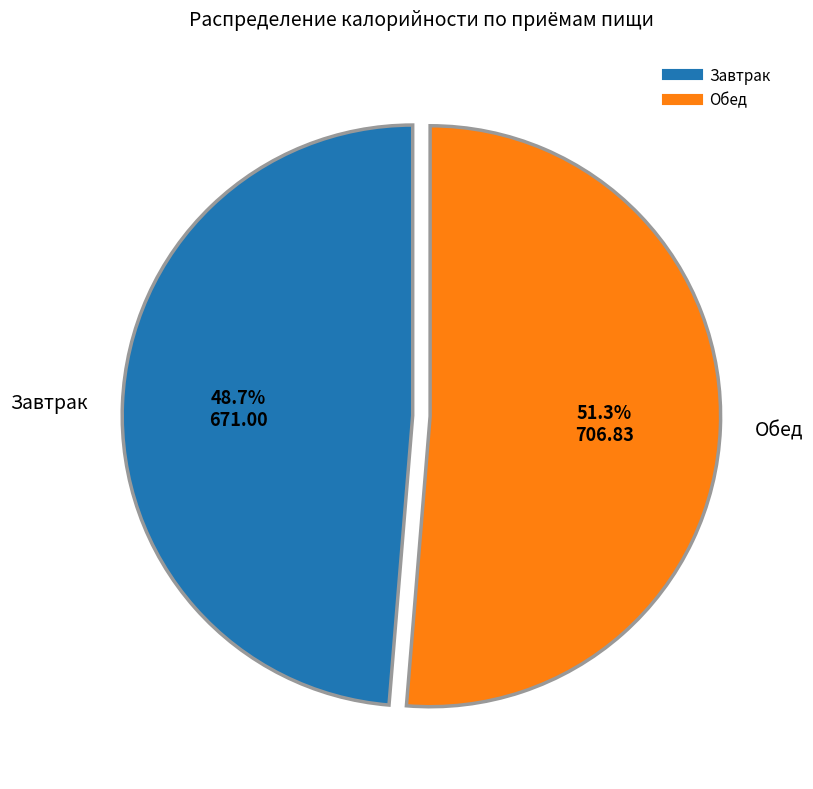

To the nearest percent, what is the average slice percentage?

50%